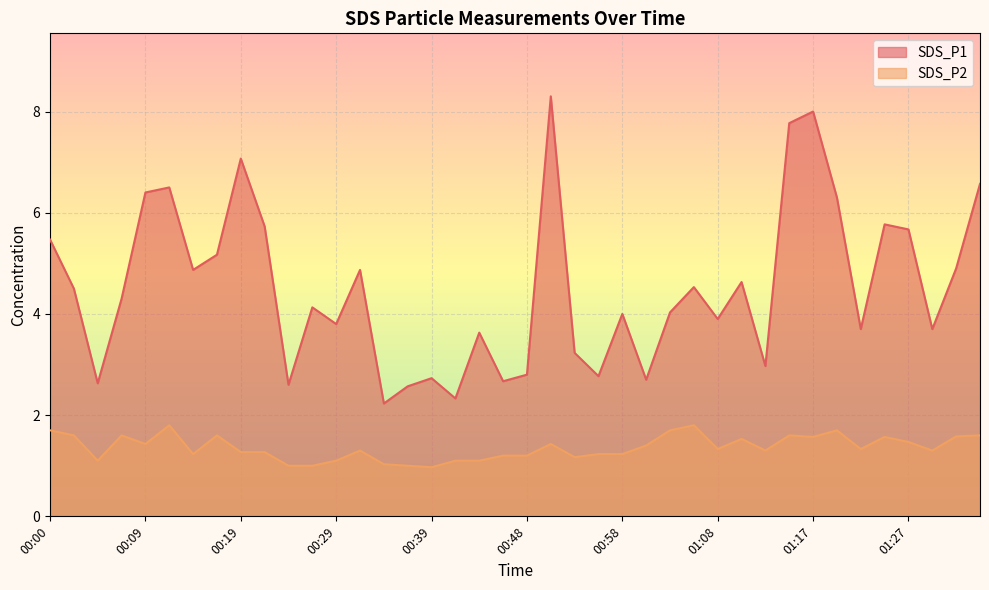

True or false: SDS_P2 has more than 2 points higher than both neighbors.

True